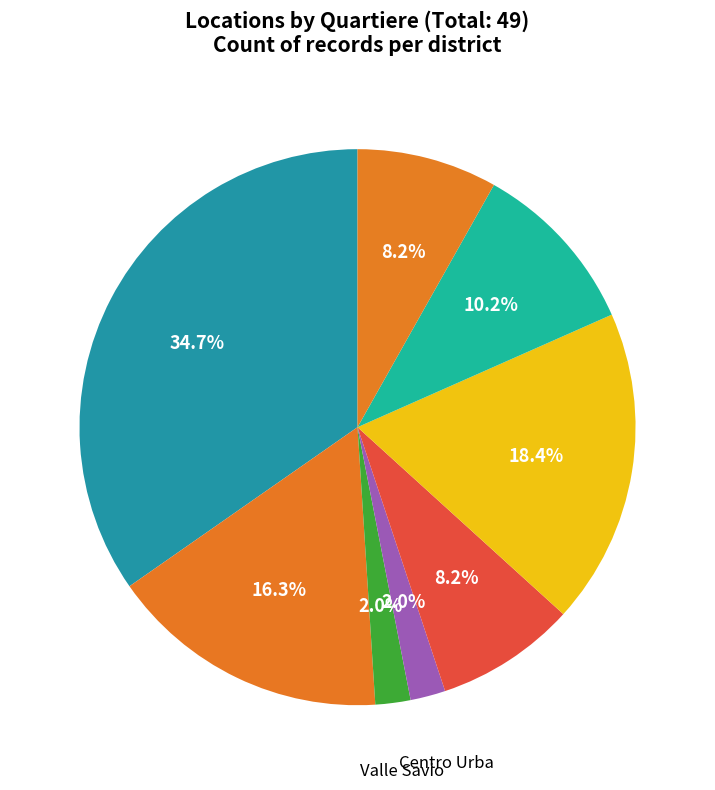

Count the number of slices in the pie.

8